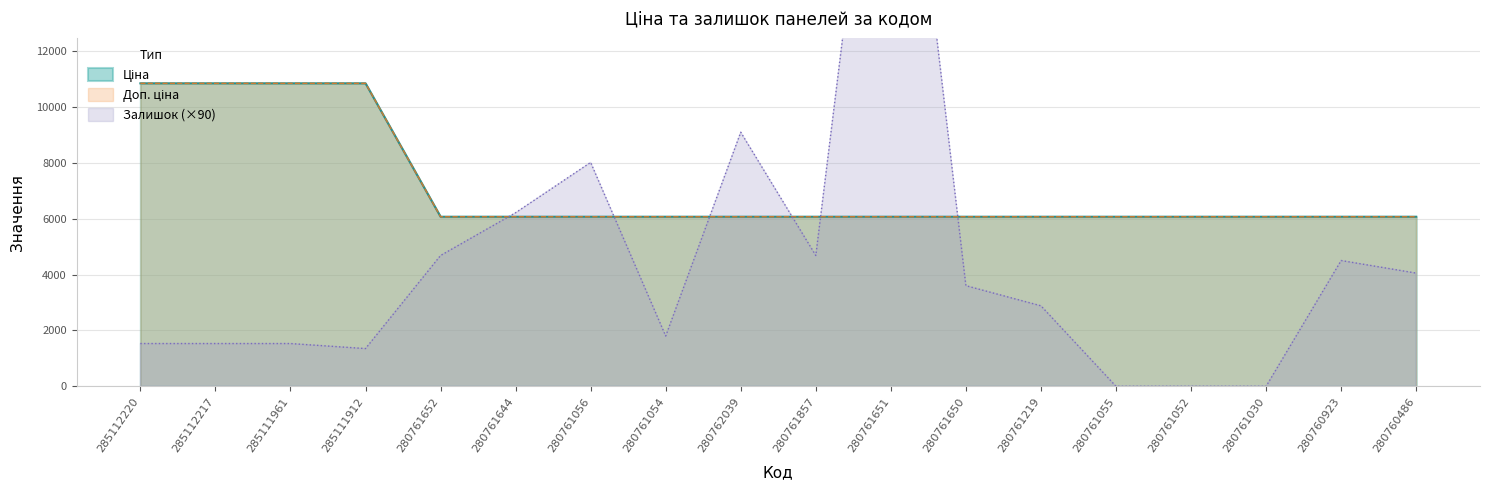

Reading left to right, extract all data points from this chart.

Ціна: 285112220=10840.1	285112217=10840.1	285111961=10840.1	285111912=10840.1	280761652=6067.2	280761644=6067.2	280761056=6067.2	280761054=6067.2	280762039=6067.2	280761857=6067.2	280761651=6067.2	280761650=6067.2	280761219=6067.2	280761055=6067.2	280761052=6067.2	280761030=6067.2	280760923=6067.2	280760486=6067.2
Доп. ціна: 285112220=10840.1	285112217=10840.1	285111961=10840.1	285111912=10840.1	280761652=6067.2	280761644=6067.2	280761056=6067.2	280761054=6067.2	280762039=6067.2	280761857=6067.2	280761651=6067.2	280761650=6067.2	280761219=6067.2	280761055=6067.2	280761052=6067.2	280761030=6067.2	280760923=6067.2	280760486=6067.2
Залишок: 285112220=1530.0	285112217=1530.0	285111961=1530.0	285111912=1350.0	280761652=4680.0	280761644=6210.0	280761056=8010.0	280761054=1800.0	280762039=9090.0	280761857=4680.0	280761651=26460.0	280761650=3600.0	280761219=2880.0	280761055=0.0	280761052=0.0	280761030=0.0	280760923=4500.0	280760486=4050.0